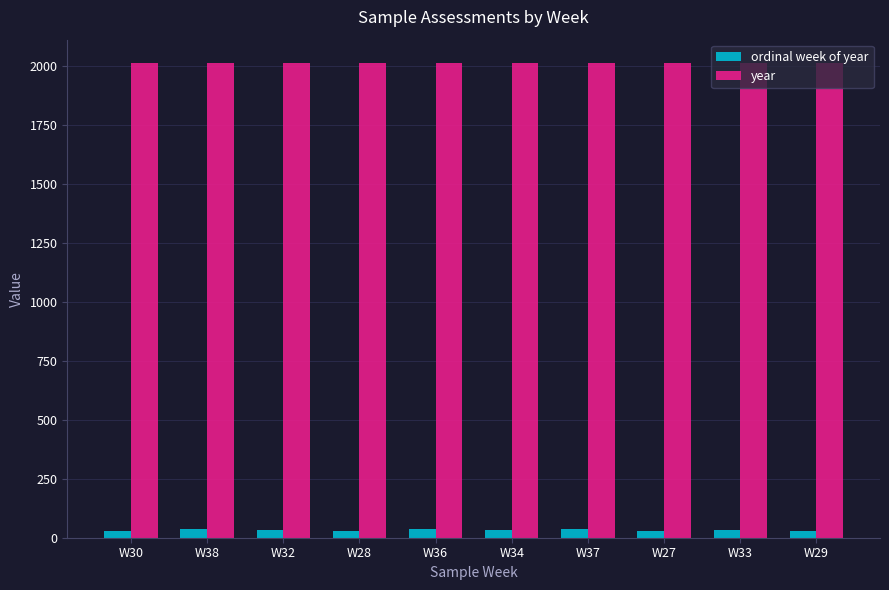

Which series has the widest spread of values?

ordinal week of year